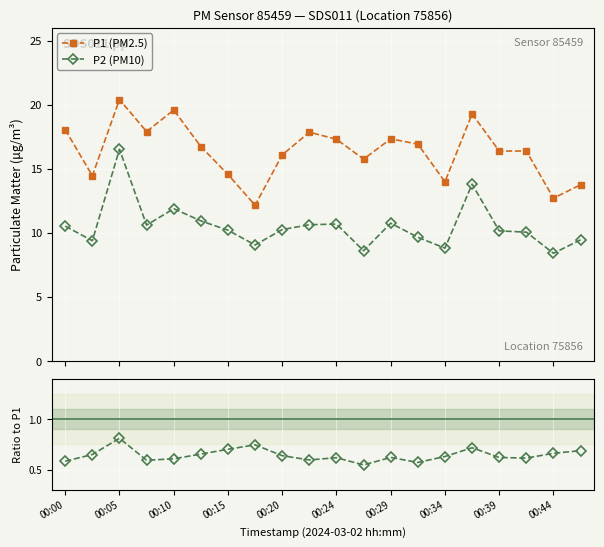

True or false: P1 (PM2.5) and P2/P1 ratio intersect in this chart.

False